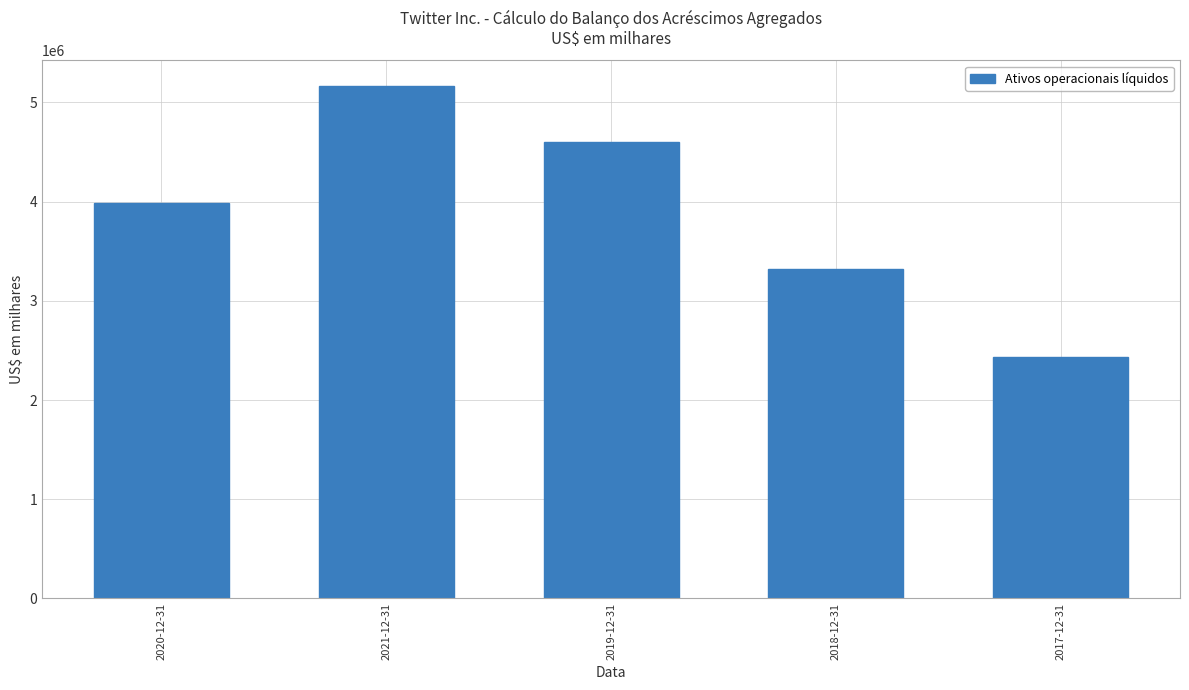

What is the change in value from 2020-12-31 to 2017-12-31?

-1547225